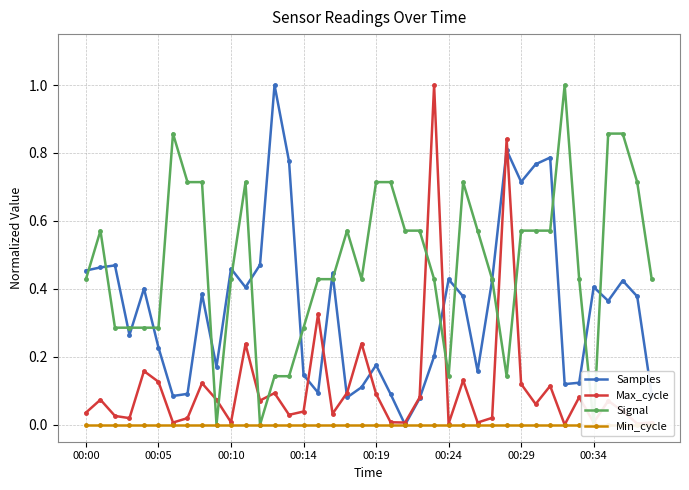

Reading left to right, list all the values displayed in this chart.

Samples: 0.5	0.5	0.5	0.3	0.4	0.2	0.1	0.1	0.4	0.2	0.5	0.4	0.5	1.0	0.8	0.1	0.1	0.4	0.1	0.1	0.2	0.1	0.0	0.1	0.2	0.4	0.4	0.2	0.4	0.8	0.7	0.8	0.8	0.1	0.1	0.4	0.4	0.4	0.4	0.1
Max_cycle: 0.0	0.1	0.0	0.0	0.2	0.1	0.0	0.0	0.1	0.1	0.0	0.2	0.1	0.1	0.0	0.0	0.3	0.0	0.1	0.2	0.1	0.0	0.0	0.1	1.0	0.0	0.1	0.0	0.0	0.8	0.1	0.1	0.1	0.0	0.1	0.0	0.1	0.0	0.0	0.0
Signal: 0.4	0.6	0.3	0.3	0.3	0.3	0.9	0.7	0.7	0.0	0.4	0.7	0.0	0.1	0.1	0.3	0.4	0.4	0.6	0.4	0.7	0.7	0.6	0.6	0.4	0.1	0.7	0.6	0.4	0.1	0.6	0.6	0.6	1.0	0.4	0.0	0.9	0.9	0.7	0.4
Min_cycle: 0.0	0.0	0.0	0.0	0.0	0.0	0.0	0.0	0.0	0.0	0.0	0.0	0.0	0.0	0.0	0.0	0.0	0.0	0.0	0.0	0.0	0.0	0.0	0.0	0.0	0.0	0.0	0.0	0.0	0.0	0.0	0.0	0.0	0.0	0.0	0.0	0.0	0.0	0.0	0.0